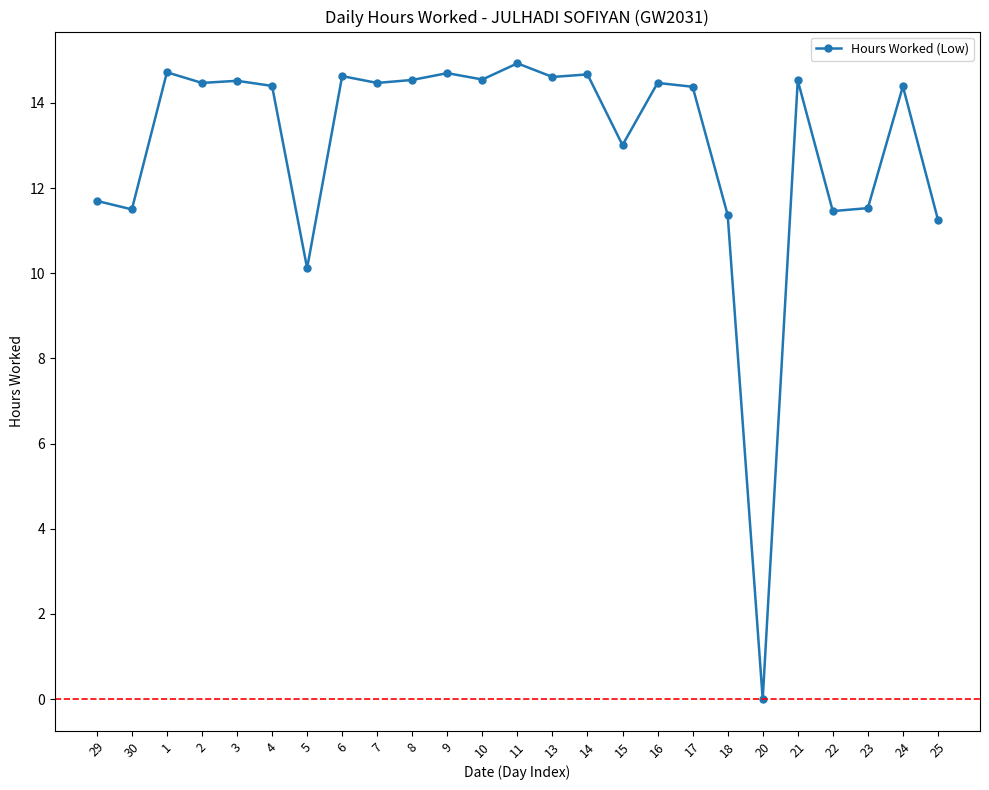

Which category has the highest value across all series?

11